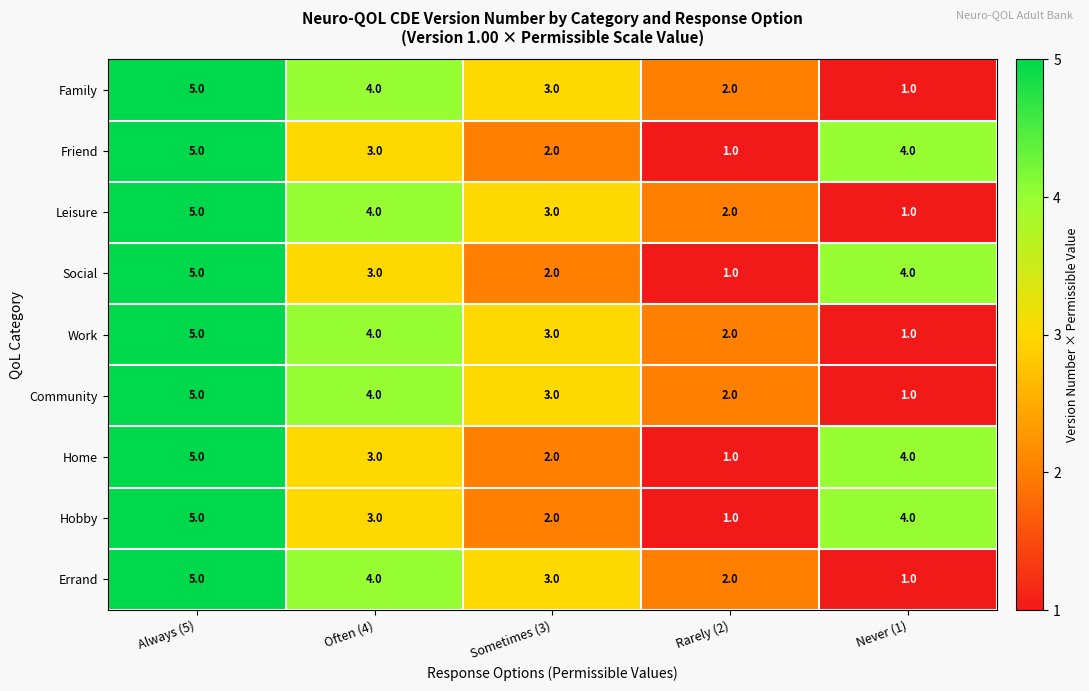

How many data points does each series have?

5